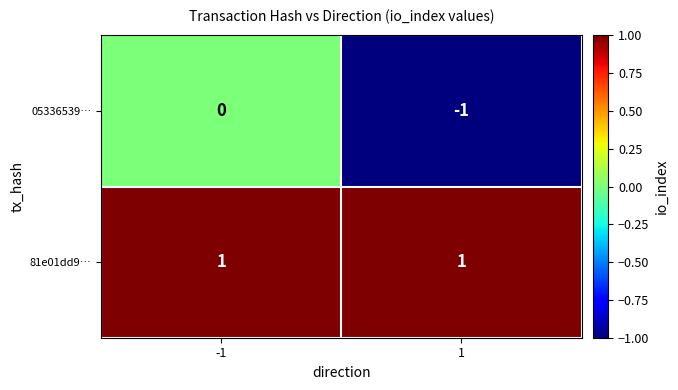

At which category is the sum across all series the highest?

-1